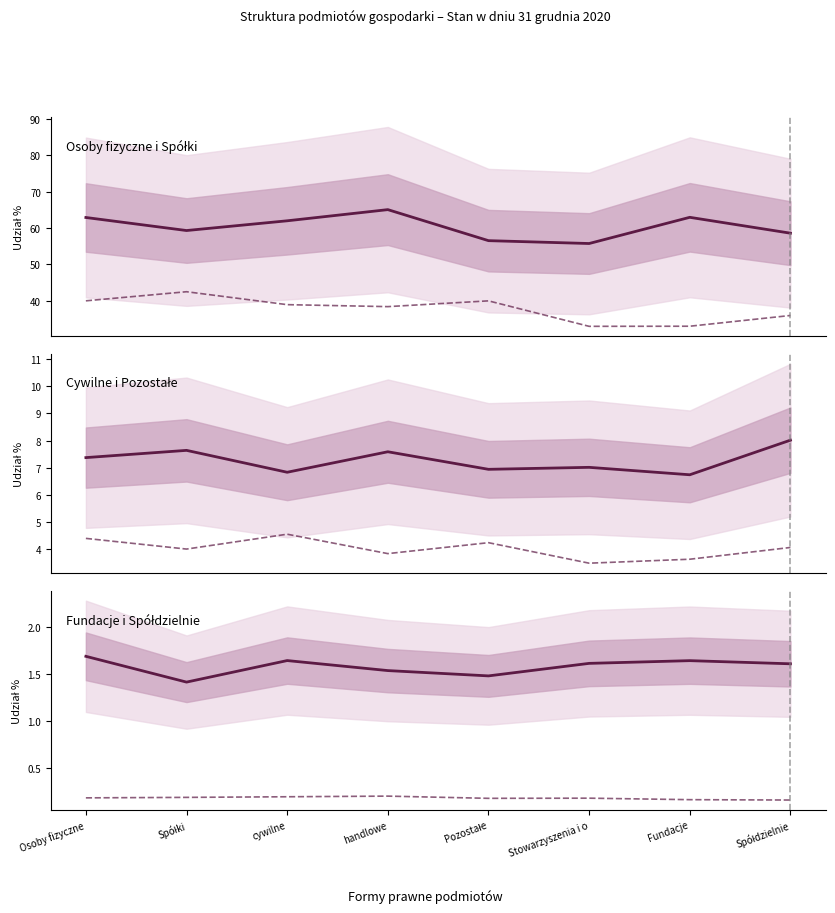

The value of cywilne at handlowe is 7.6. True or false?

True